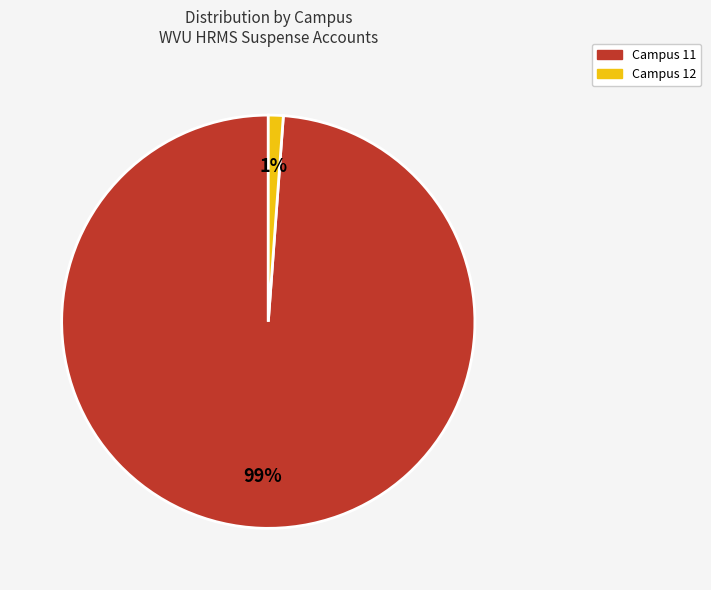

Between Campus 12 and Campus 11, which is larger?

Campus 11